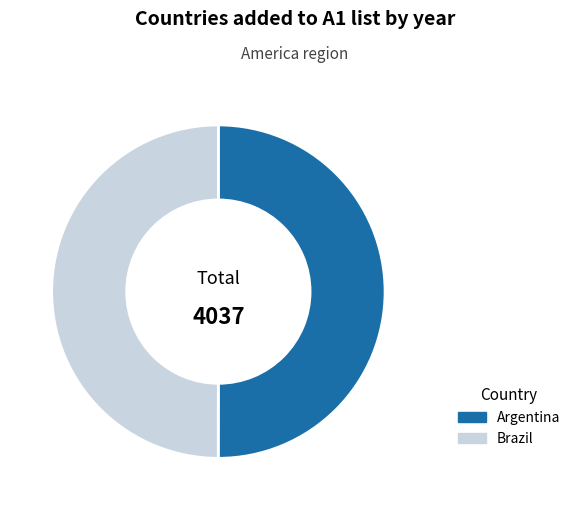

True or false: Argentina accounts for 40% of the total.

False